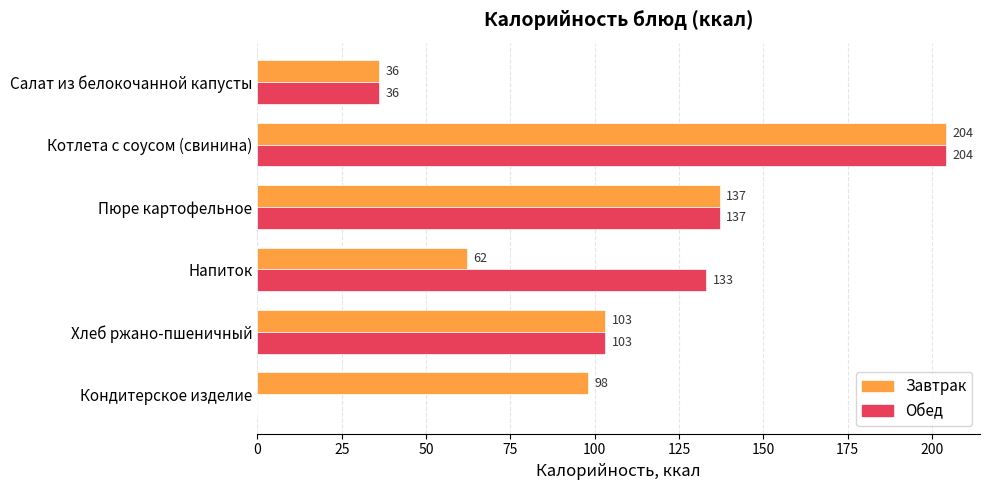

Which series has the largest total across all categories?

Завтрак